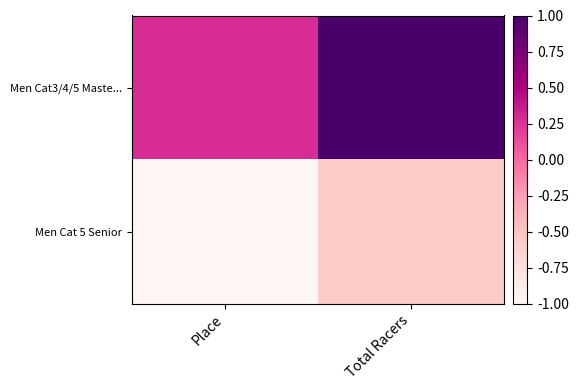

Which has a higher value, Total Racers or Place?

Total Racers